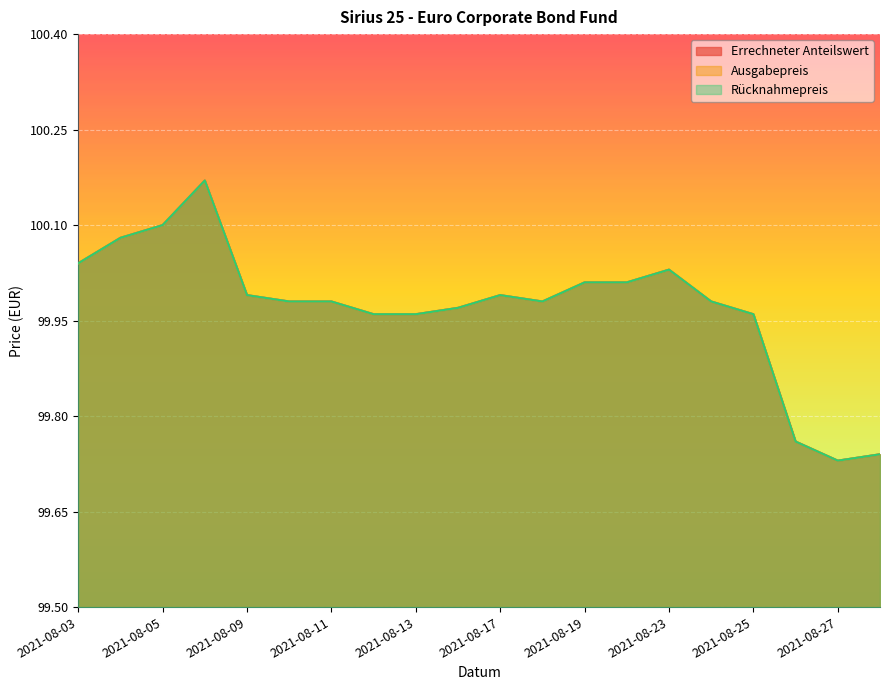

Which series changed the most between 2021-08-05 and 2021-08-18?

Errechneter Anteilswert